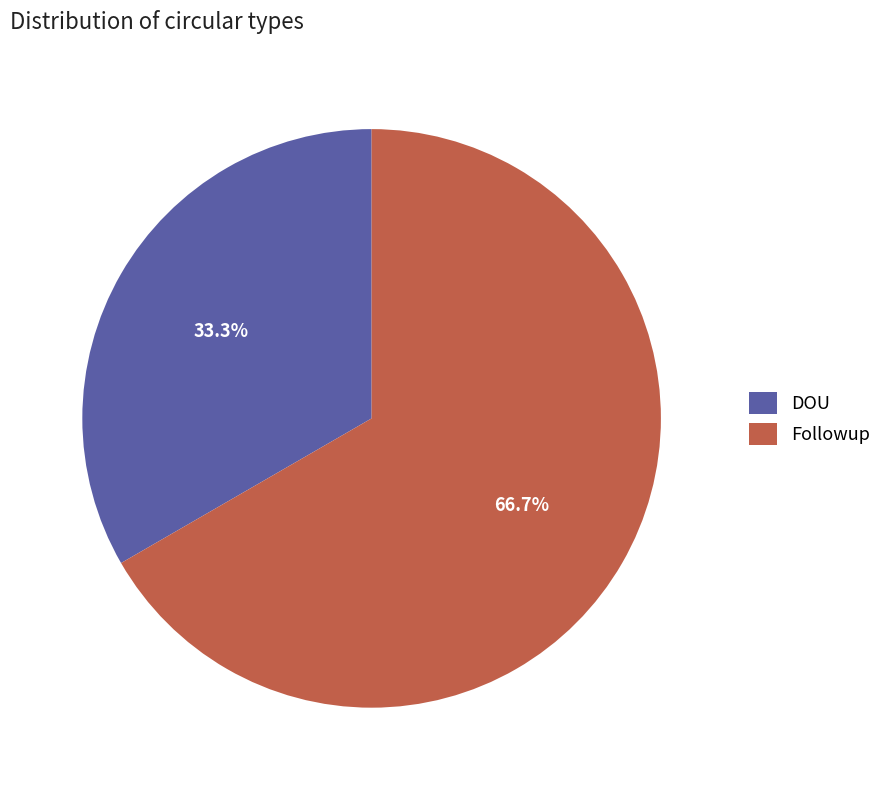

Does any single category account for the majority?

Yes